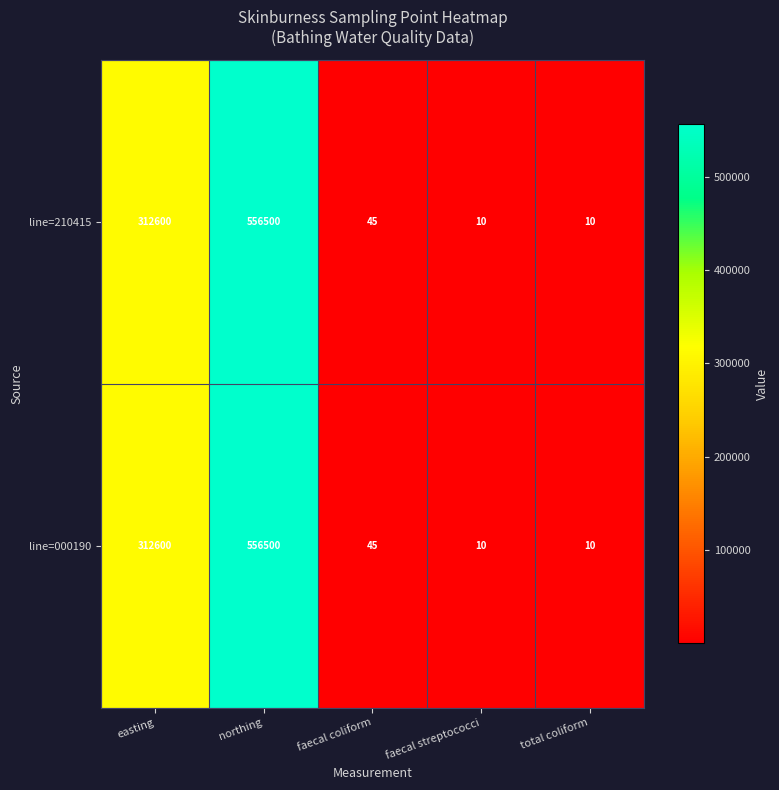

Which category has the highest value across all series?

northing